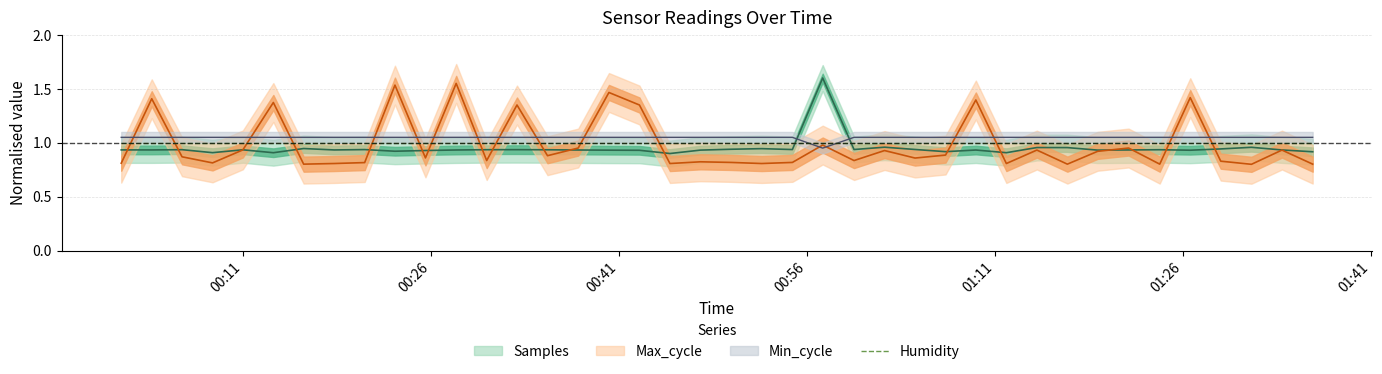

Rank the categories by Min_cycle value from lowest to highest.

2022/02/27 00:57:14, 2022/02/27 00:01:17, 2022/02/27 00:03:43, 2022/02/27 00:06:08, 2022/02/27 00:08:34, 2022/02/27 00:10:59, 2022/02/27 00:13:25, 2022/02/27 00:15:50, 2022/02/27 00:18:16, 2022/02/27 00:20:42, 2022/02/27 00:23:07, 2022/02/27 00:25:33, 2022/02/27 00:28:00, 2022/02/27 00:30:26, 2022/02/27 00:32:51, 2022/02/27 00:35:17, 2022/02/27 00:37:44, 2022/02/27 00:40:11, 2022/02/27 00:42:37, 2022/02/27 00:45:03, 2022/02/27 00:47:29, 2022/02/27 00:49:55, 2022/02/27 00:52:22, 2022/02/27 00:54:49, 2022/02/27 00:59:44, 2022/02/27 01:02:10, 2022/02/27 01:04:36, 2022/02/27 01:07:02, 2022/02/27 01:09:27, 2022/02/27 01:11:53, 2022/02/27 01:14:19, 2022/02/27 01:16:45, 2022/02/27 01:19:10, 2022/02/27 01:21:38, 2022/02/27 01:24:07, 2022/02/27 01:26:33, 2022/02/27 01:28:59, 2022/02/27 01:31:26, 2022/02/27 01:33:52, 2022/02/27 01:36:19